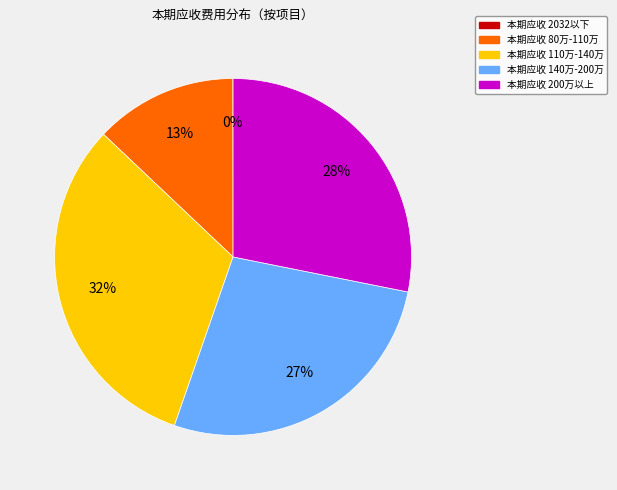

To the nearest percent, what is the difference between the largest and smallest slice percentages?

32%